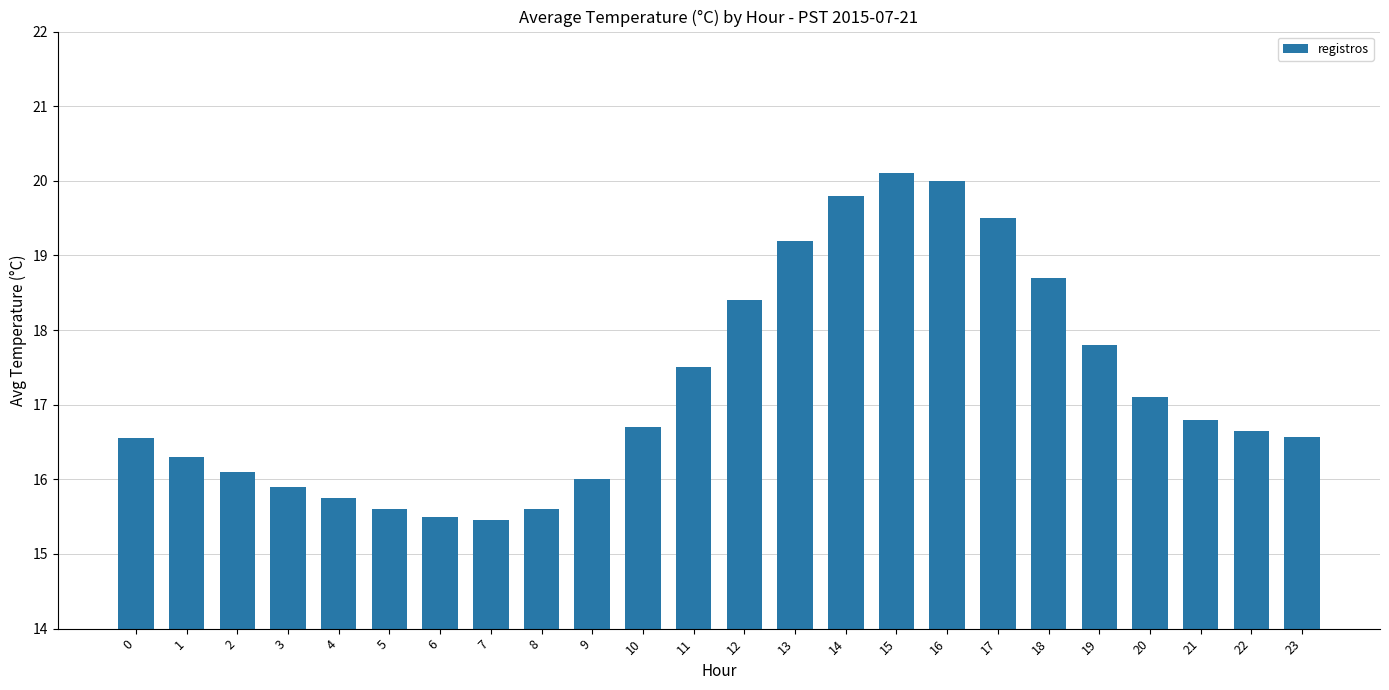

The value at 14 is 19.8. True or false?

True